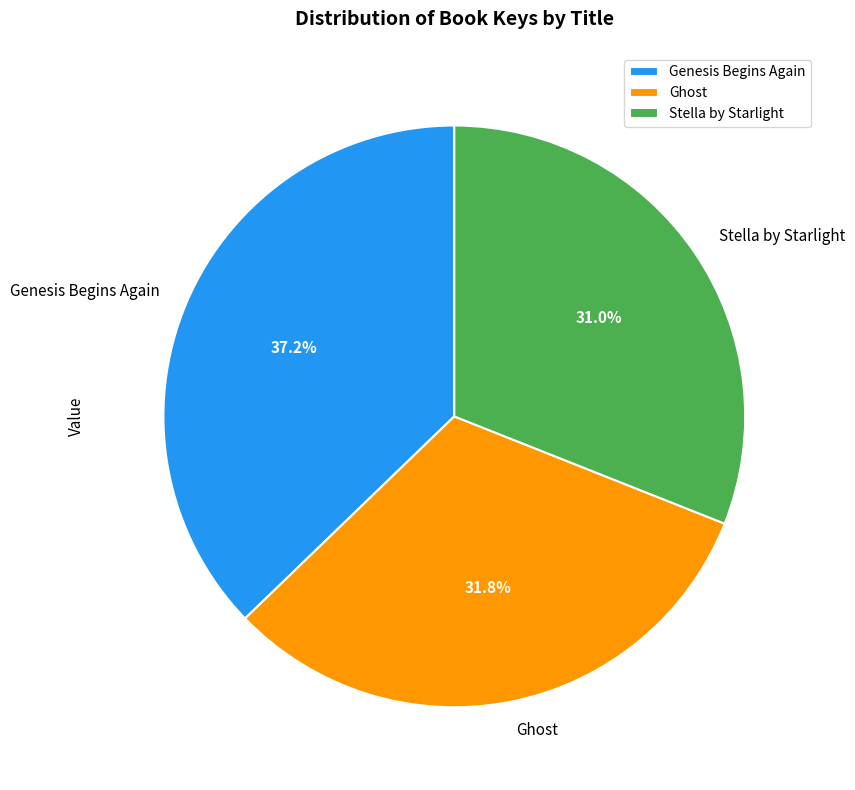

To the nearest percent, what portion does Genesis Begins Again represent?

37%